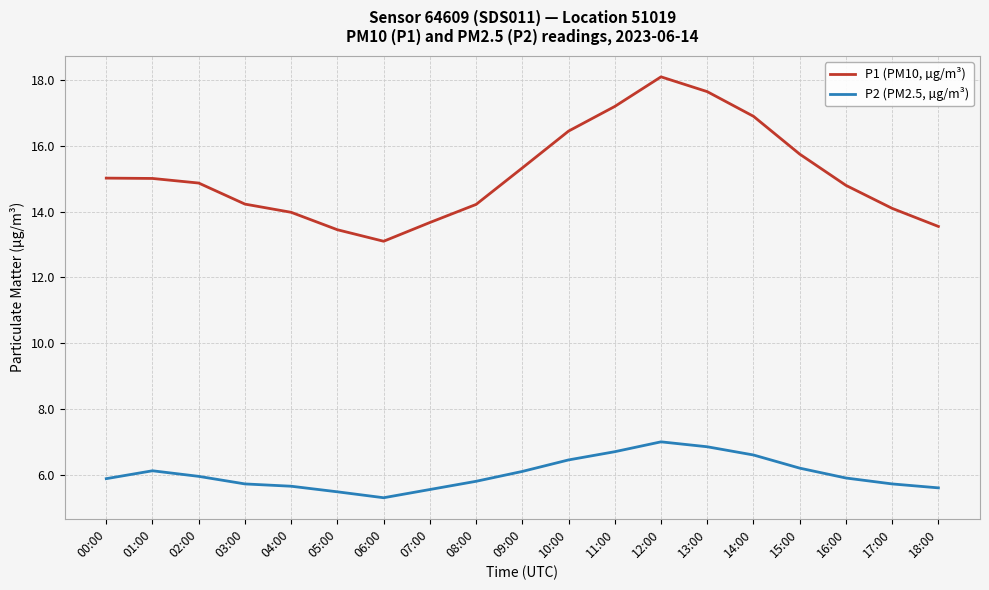

Does the chart display data point markers on the line(s)?

No